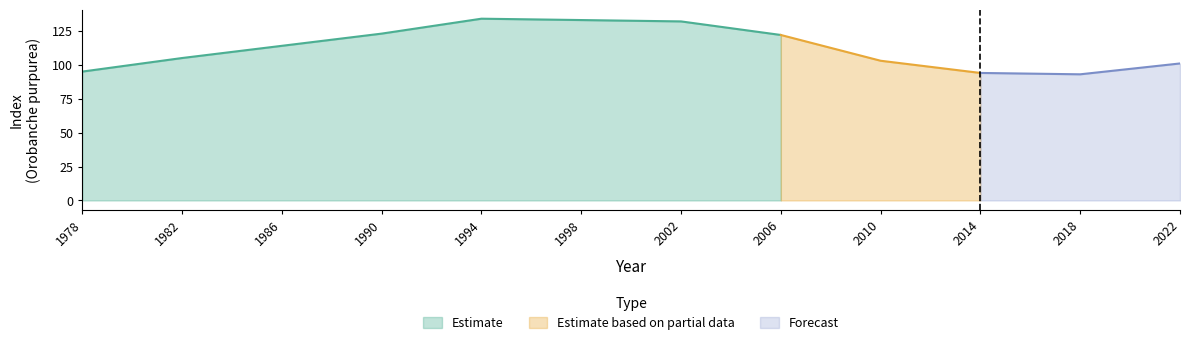

Reading left to right, what are all the values shown in this chart?

Estimate: 1978=95	1982=105	1986=114	1990=123	1994=134	1998=133	2002=132	2006=122	2010=103	2014=94	2018=93	2022=101
Estimate based on partial data: 1978=0	1982=0	1986=0	1990=0	1994=0	1998=0	2002=0	2006=0	2010=0	2014=0	2018=0	2022=0
Forecast: 1978=0	1982=0	1986=0	1990=0	1994=0	1998=0	2002=0	2006=0	2010=0	2014=0	2018=0	2022=0